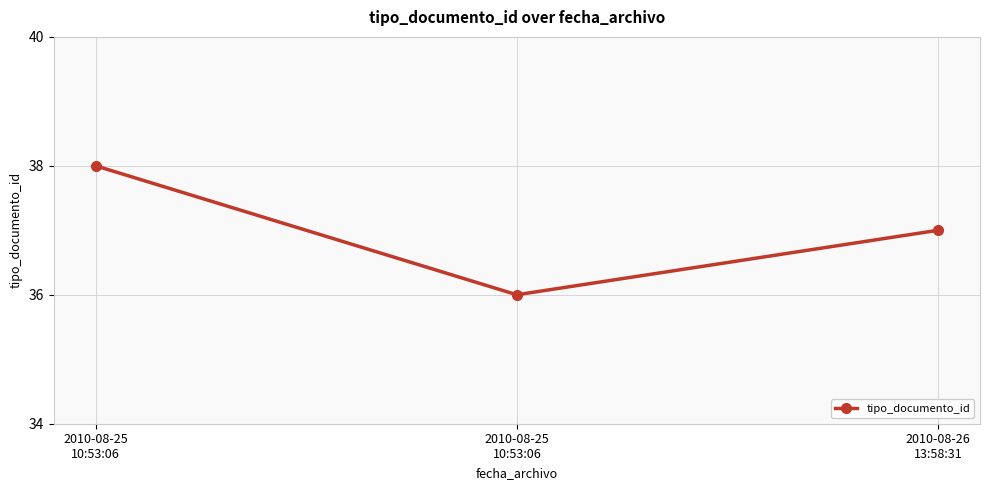

How many values are between 36 and 38?

3